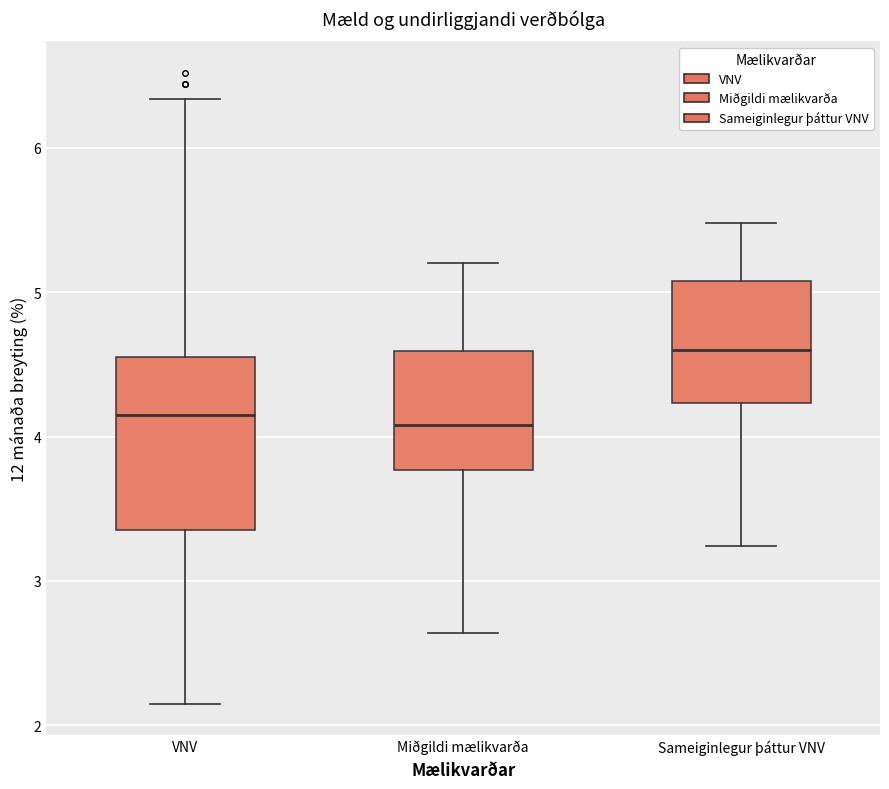

Comparing the boxes themselves (not the whiskers), which one is the tallest?

VNV